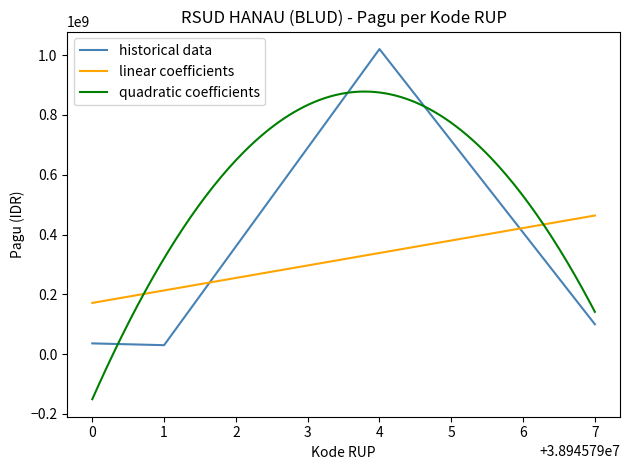

How many interior local valleys (lower than both neighbors) does the data have?

1